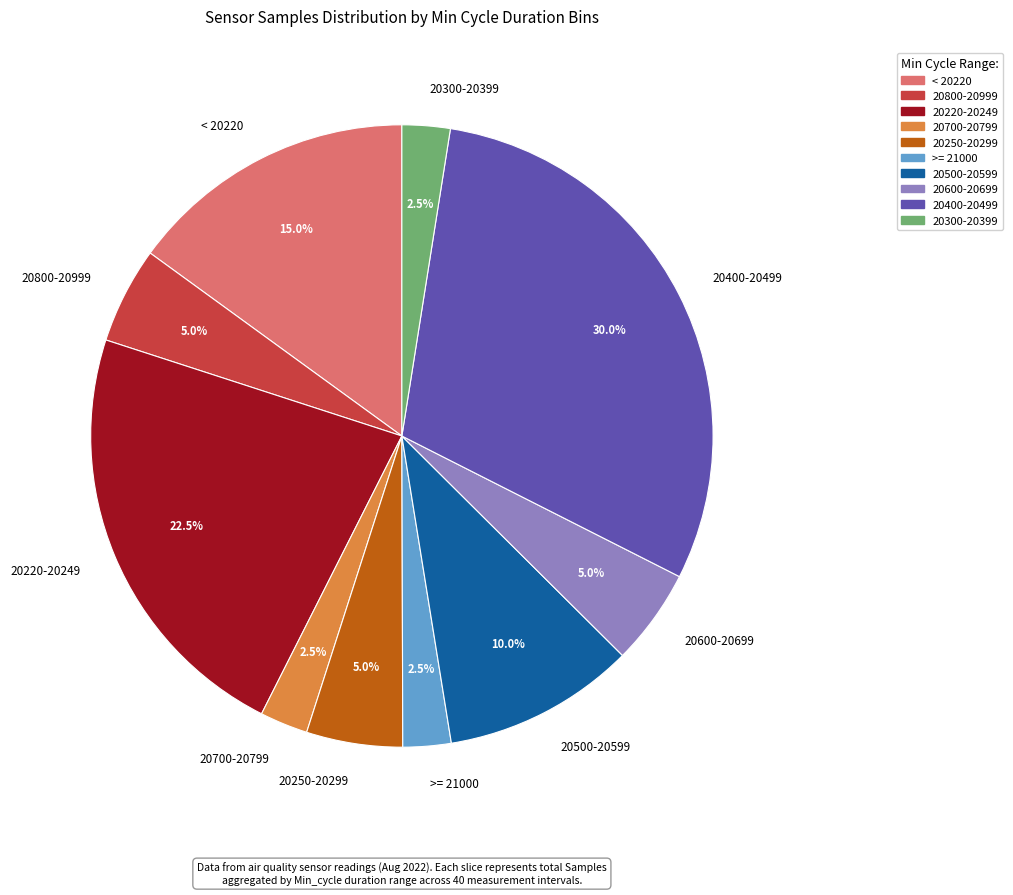

Does any single category account for the majority?

No